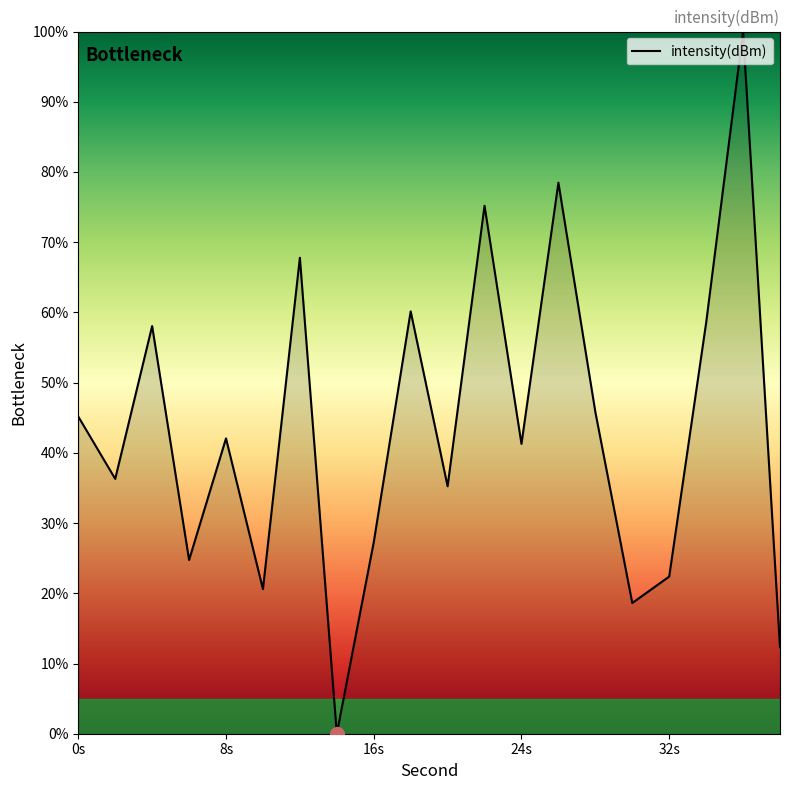

Reading right to left, transcribe all the data shown in this chart.

12.3	100.0	58.5	22.4	18.6	45.8	78.5	41.3	75.2	35.2	60.2	27.3	0.0	67.8	20.6	42.1	24.7	58.1	36.3	45.2